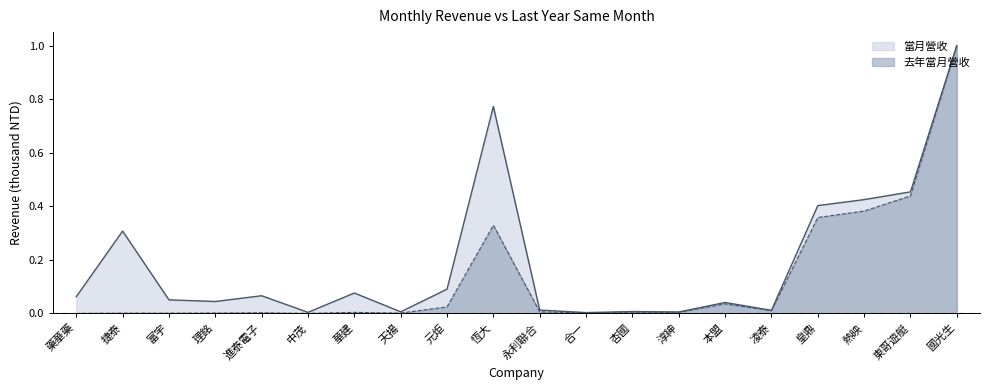

What is the label of the 9th point from the left?

元炬